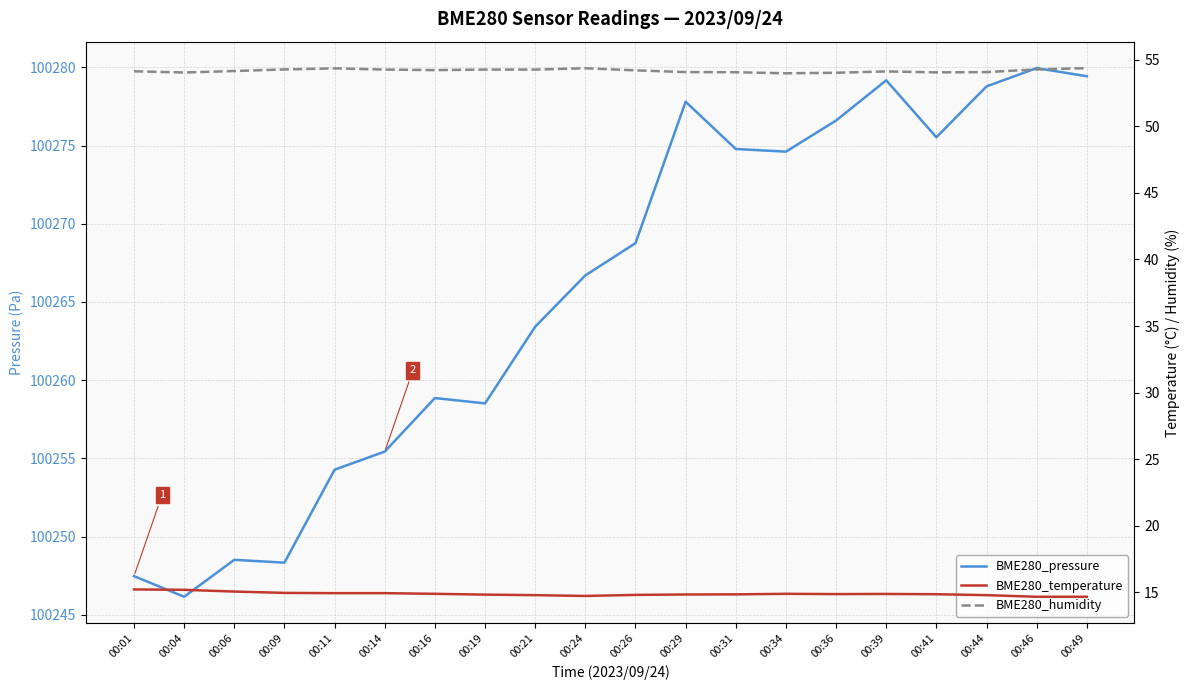

Does the chart display data point markers on the line(s)?

No